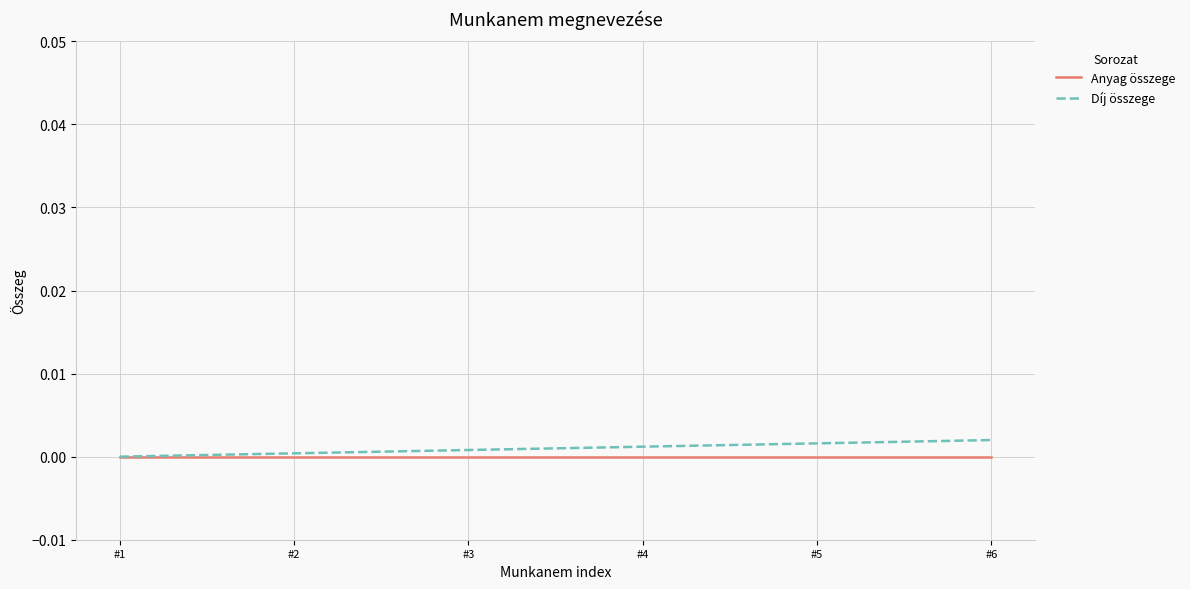

The value of Anyag összege at #6 is 0.0. True or false?

True